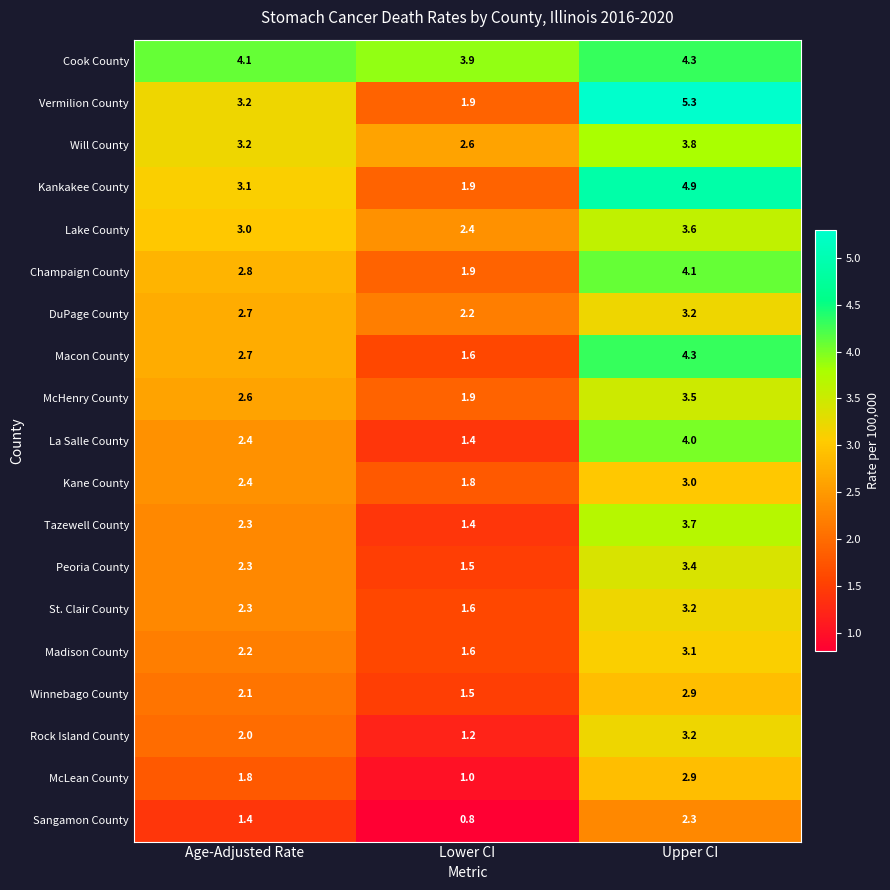

At which category does the chart reach its minimum across all series?

Lower CI